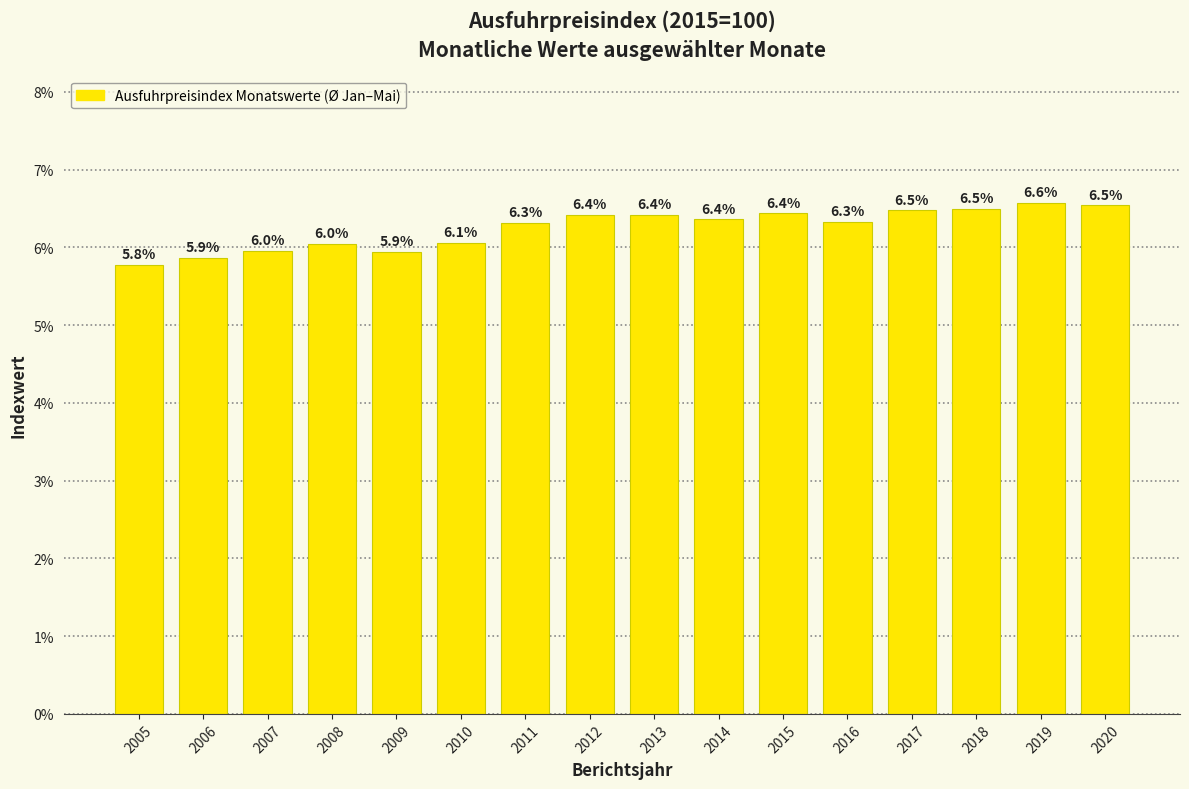

Reading right to left, list all the values displayed in this chart.

2020=6.5	2019=6.6	2018=6.5	2017=6.5	2016=6.3	2015=6.4	2014=6.4	2013=6.4	2012=6.4	2011=6.3	2010=6.1	2009=5.9	2008=6.0	2007=6.0	2006=5.9	2005=5.8